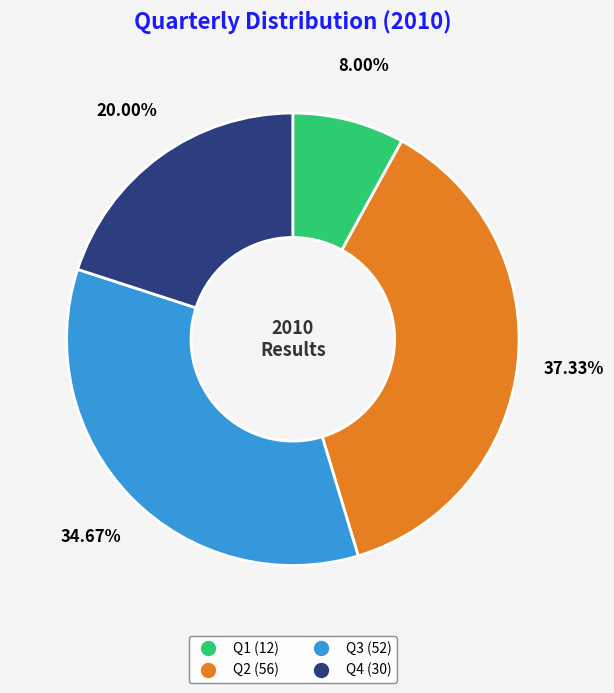

Count the number of slices in the pie.

4